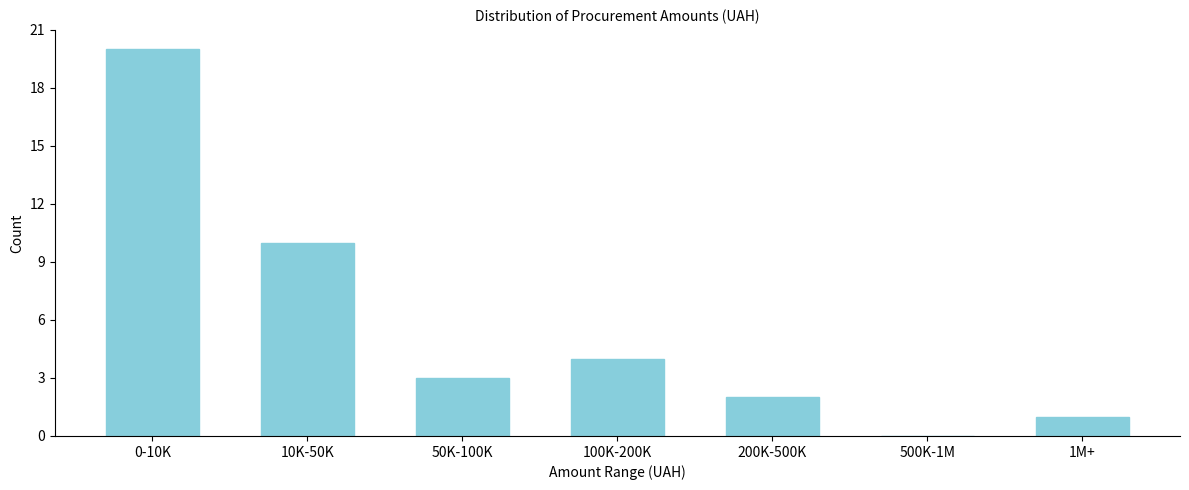

Reading left to right, what are all the values shown in this chart?

0-10K=20	10K-50K=10	50K-100K=3	100K-200K=4	200K-500K=2	500K-1M=0	1M+=1